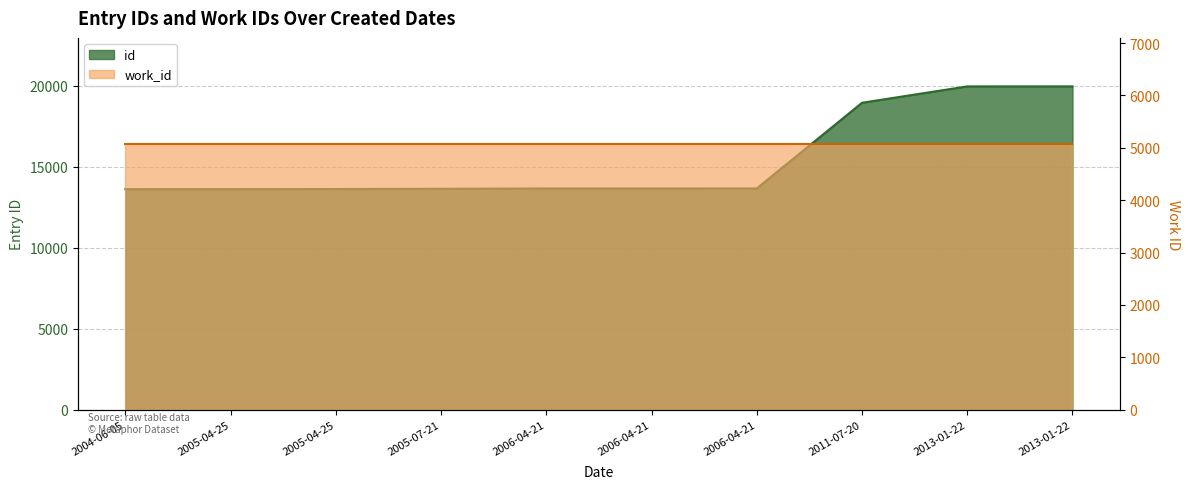

Which label corresponds to the largest value in the chart?

2013-01-22